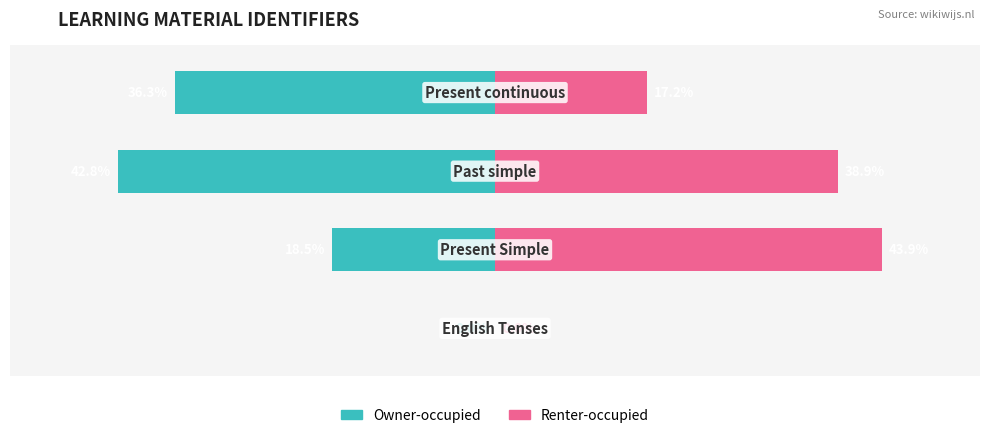

Reading left to right, transcribe all the data shown in this chart.

Owner-occupied: 0.0	-18.5	-42.8	-36.3
Renter-occupied: 0.0	43.9	38.9	17.2